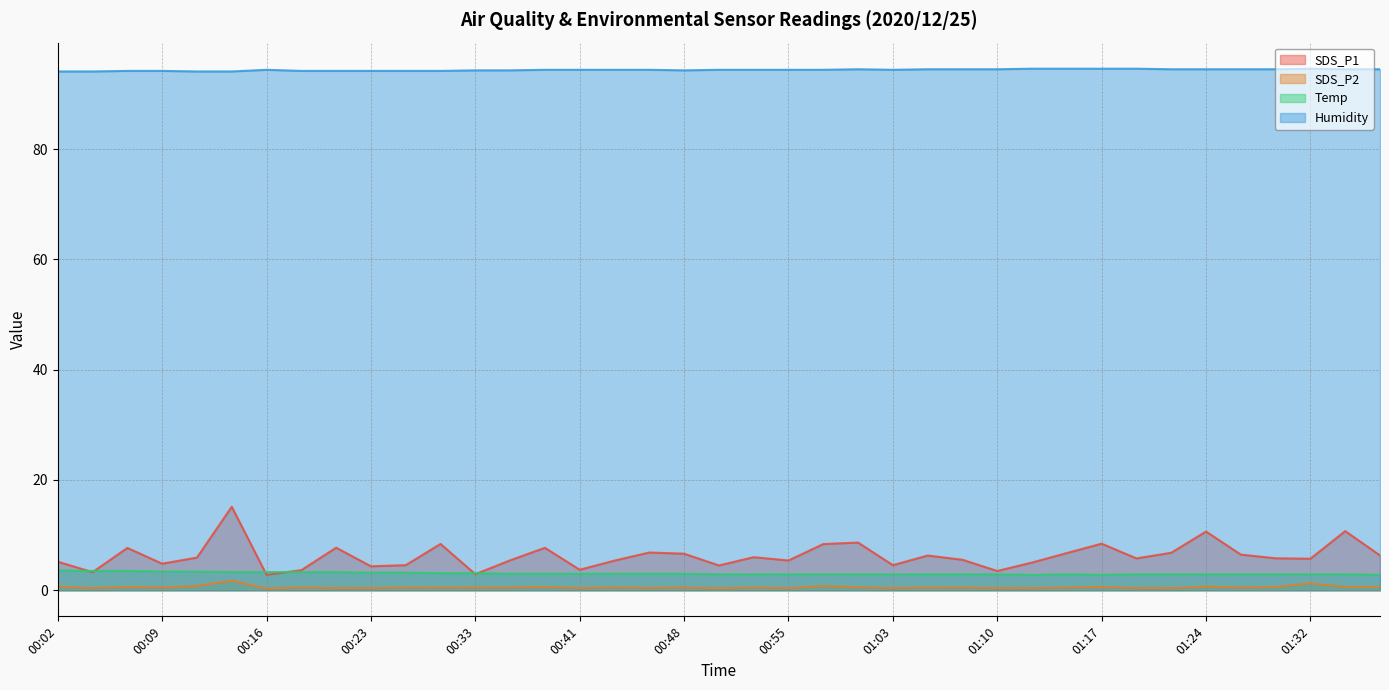

Reading left to right, extract all data points from this chart.

SDS_P1: 5.2	3.3	7.7	4.8	5.9	15.2	2.8	3.6	7.7	4.3	4.5	8.4	2.9	5.4	7.7	3.7	5.4	6.8	6.6	4.5	6.0	5.4	8.4	8.7	4.5	6.3	5.5	3.5	5.0	6.8	8.4	5.8	6.8	10.7	6.5	5.8	5.7	10.7	6.3
SDS_P2: 0.7	0.4	0.6	0.5	0.8	1.7	0.3	0.5	0.4	0.4	0.5	0.5	0.5	0.5	0.6	0.4	0.5	0.4	0.5	0.3	0.5	0.4	0.8	0.6	0.4	0.5	0.5	0.4	0.4	0.5	0.6	0.4	0.4	0.7	0.5	0.6	1.3	0.6	0.6
Temp: 3.6	3.5	3.5	3.4	3.4	3.3	3.3	3.3	3.3	3.2	3.2	3.1	3.1	3.0	3.0	3.0	3.0	3.0	3.0	2.9	2.9	2.9	2.9	2.9	2.9	2.9	2.9	2.9	2.8	2.9	2.8	2.9	2.9	2.9	2.9	2.9	2.9	2.9	2.8
Humidity: 94.1	94.1	94.2	94.2	94.1	94.1	94.4	94.2	94.2	94.2	94.2	94.2	94.3	94.3	94.4	94.4	94.4	94.4	94.3	94.4	94.4	94.4	94.4	94.5	94.4	94.5	94.5	94.5	94.6	94.6	94.6	94.6	94.5	94.5	94.5	94.5	94.6	94.5	94.5